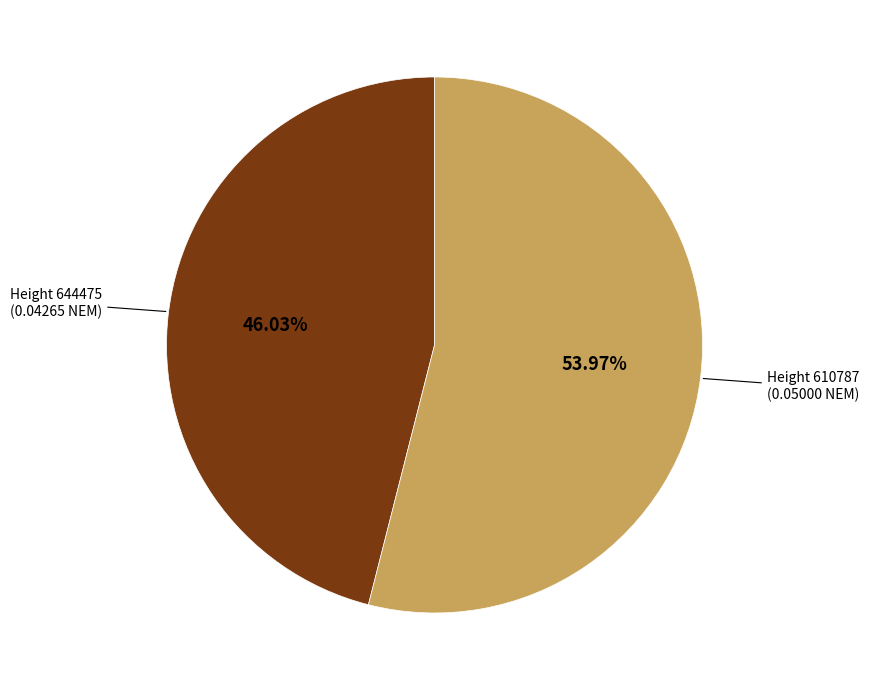

Is there any slice that represents more than half of the pie?

Yes